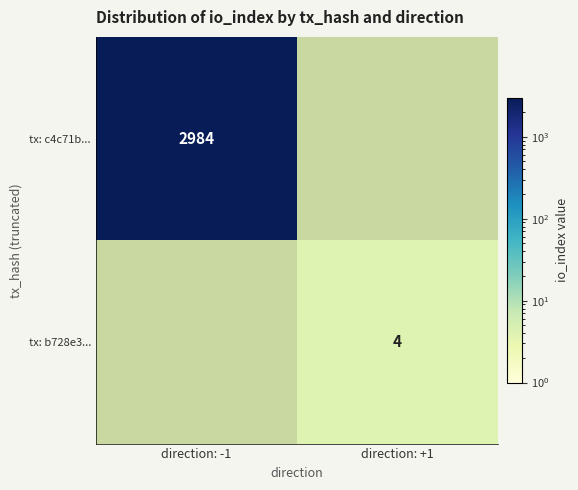

The tx: b728e3... series shows 4 at direction: +1. True or false?

True